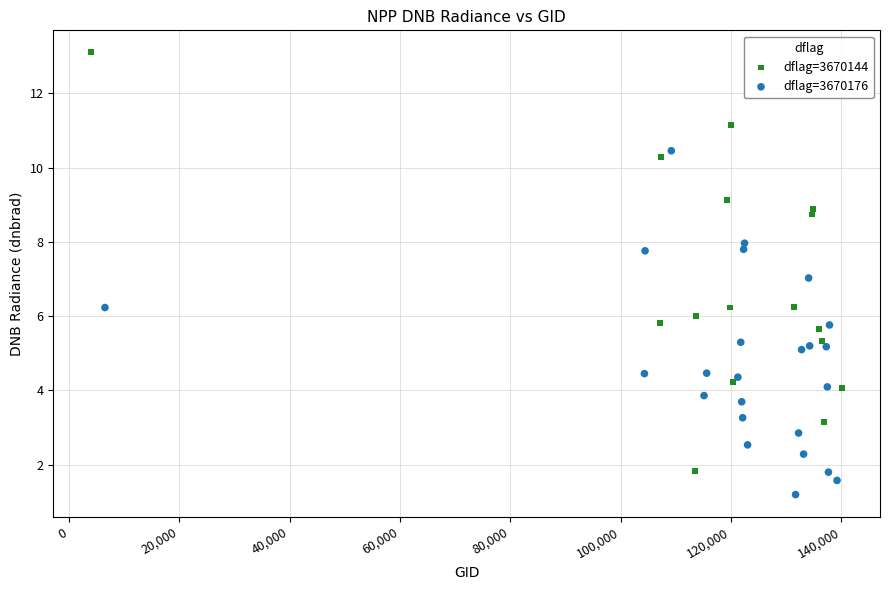

Which series reaches the maximum Y coordinate?

dflag=3670144